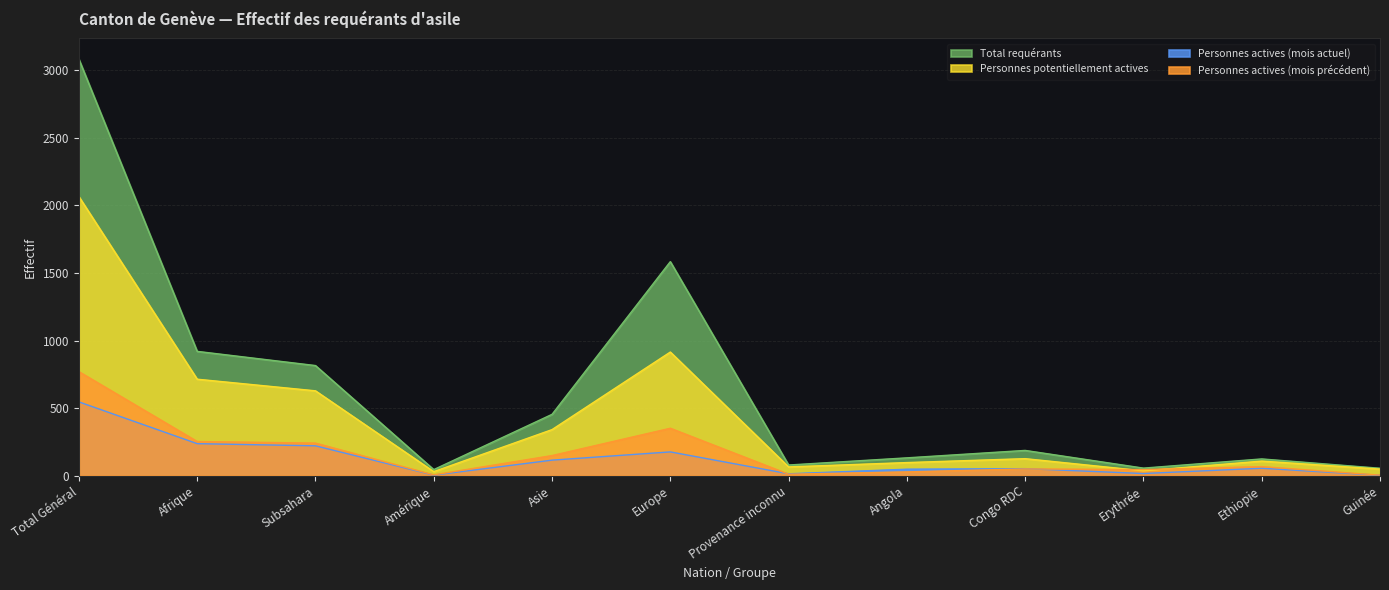

True or false: Personnes potentiellement actives and Personnes actives (mois actuel) intersect in this chart.

False